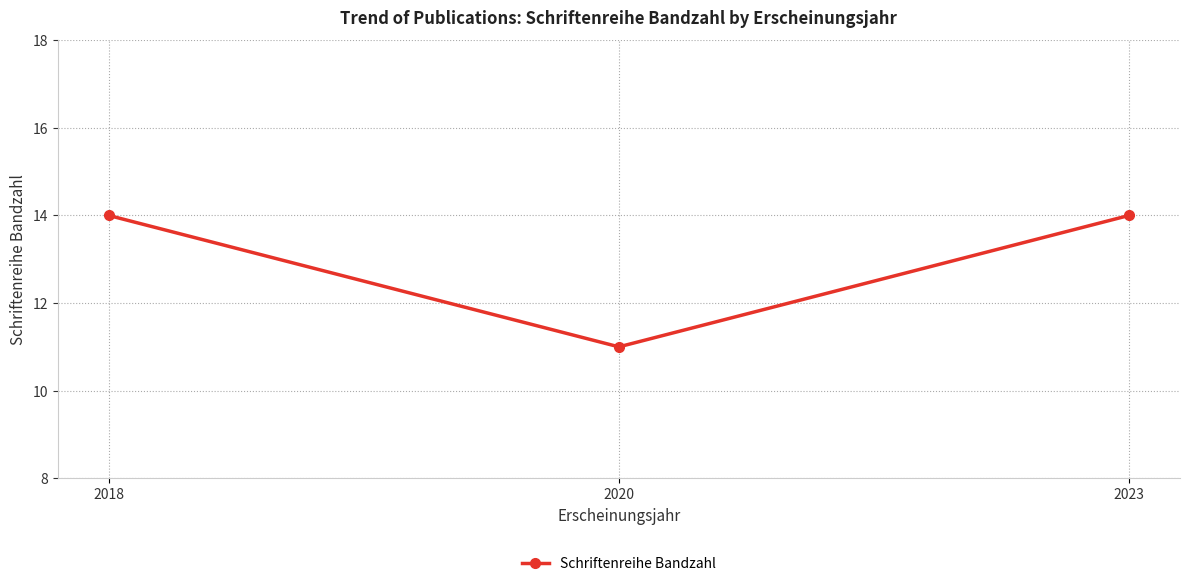

Reading left to right, what are all the values shown in this chart?

2018=14	2020=11	2023=14